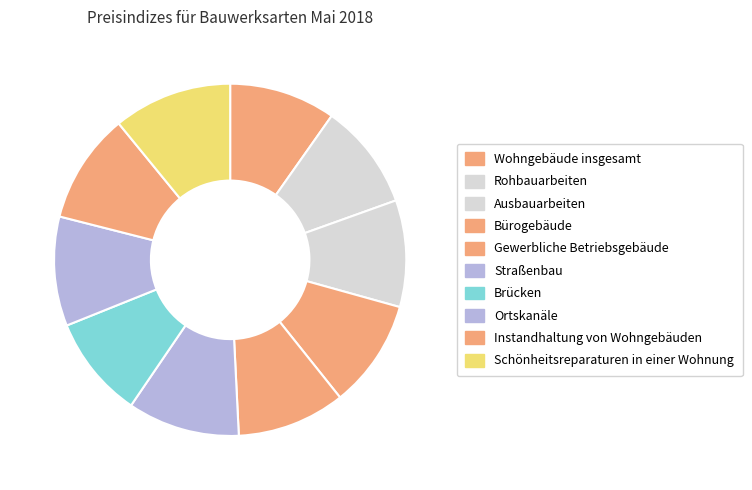

How many segments does this pie chart have?

10